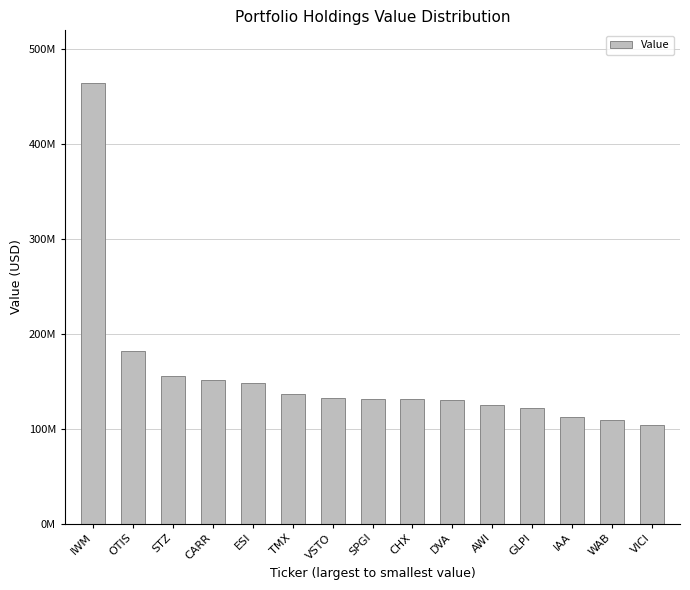

Where does the data first go above 131691000?

IWM